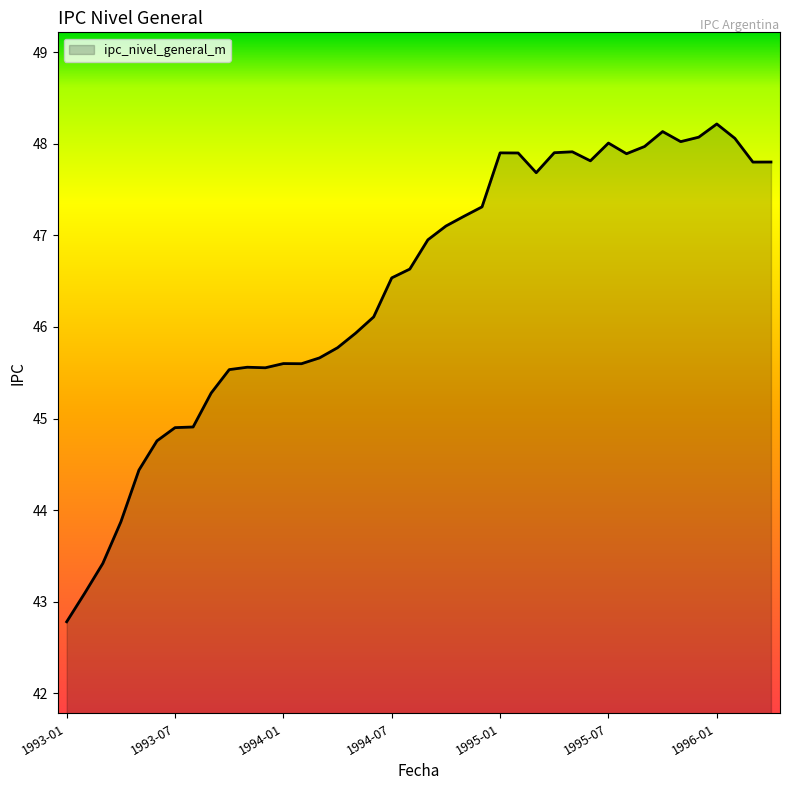

What is the difference between the maximum and minimum values?

5.4